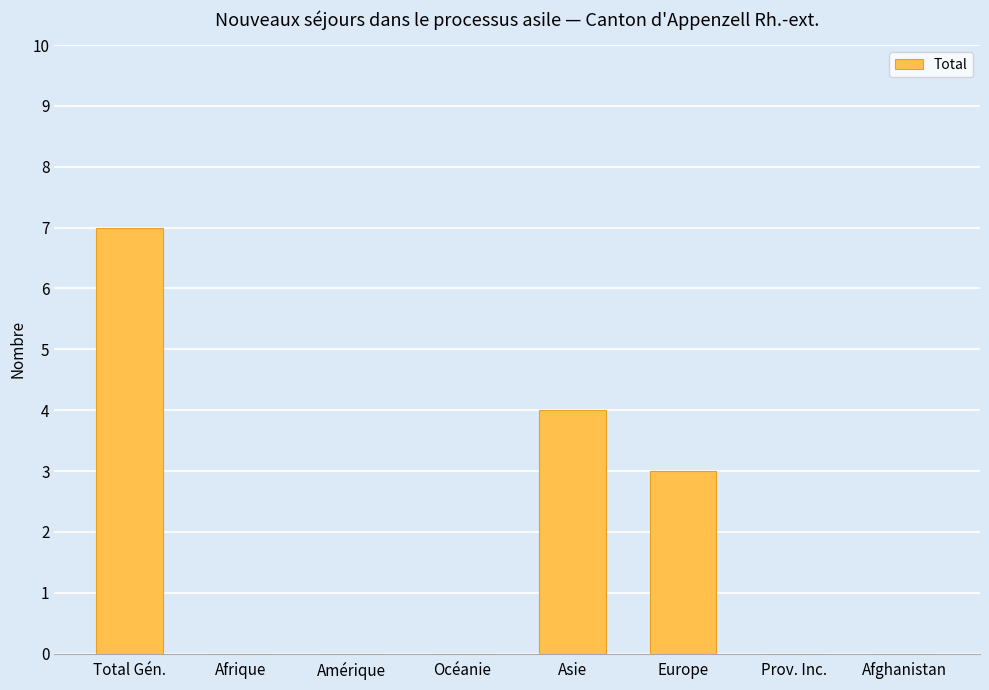

Count the number of categories in the chart.

8